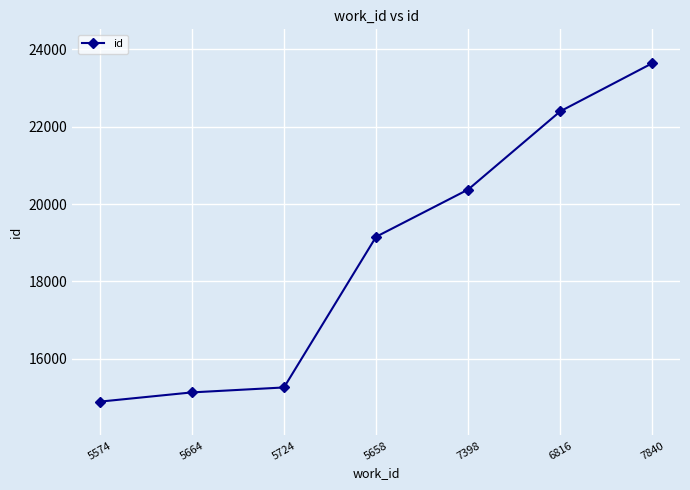

What value does the data have at 7398, to the nearest 10?

20380